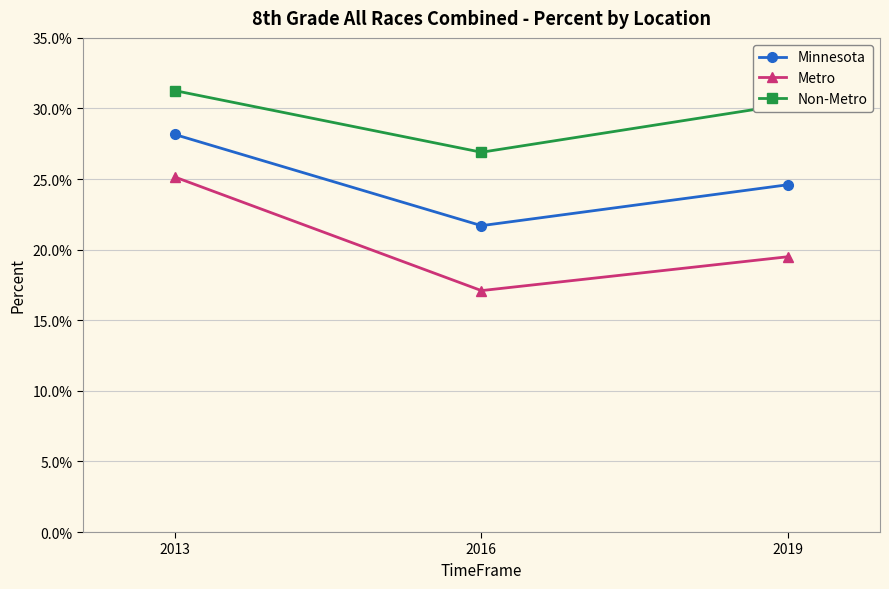

Reading left to right, list all the values displayed in this chart.

Minnesota: 0.3	0.2	0.2
Metro: 0.3	0.2	0.2
Non-Metro: 0.3	0.3	0.3